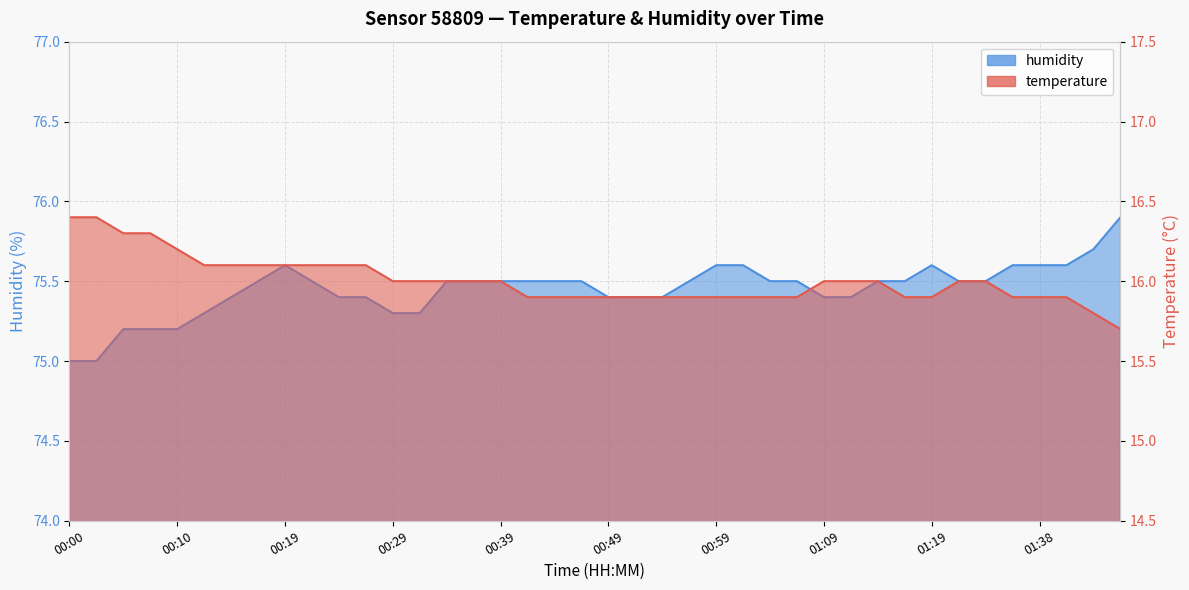

What is the minimum value shown in the chart?

15.7